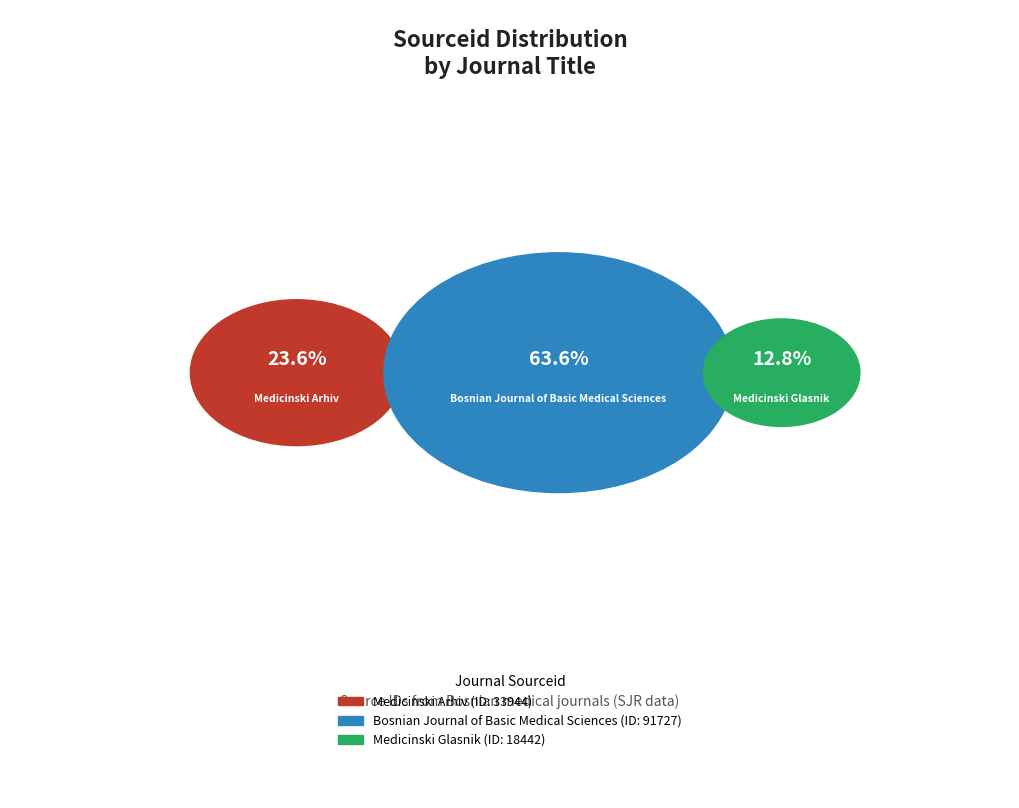

The Bosnian Journal of Basic Medical Sciences slice represents 74% of the pie. True or false?

False